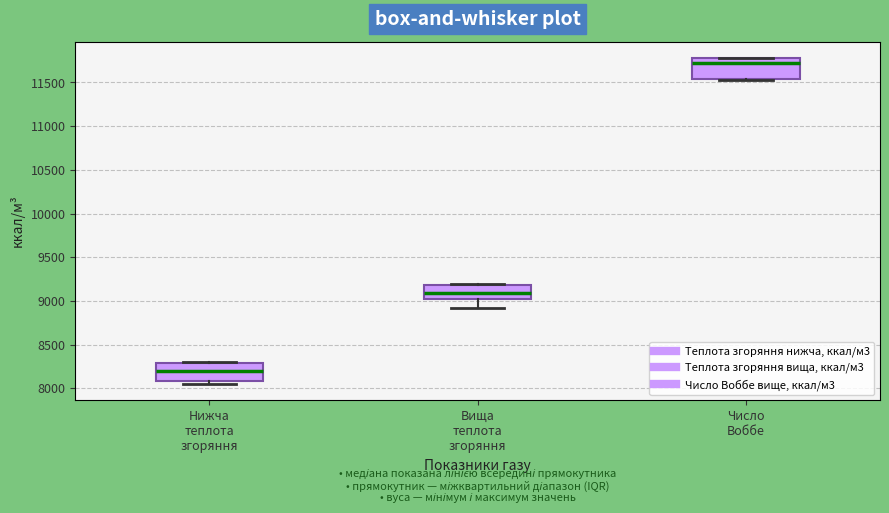

Reading left to right, transcribe this box plot: for each box, give where its median line is, the range the box spans, and where its two whiskers end, as read against the y-axis. The values are not printed on the chart, so give them approximately, as read against the axis.

Нижча теплота згоряння: median 8200, box 8100 to 8300, whiskers 8050 to 8300
Вища теплота згоряння: median 9100, box 9000 to 9200, whiskers 8900 to 9200
Число Воббе: median 11700, box 11550 to 11800, whiskers 11550 to 11800